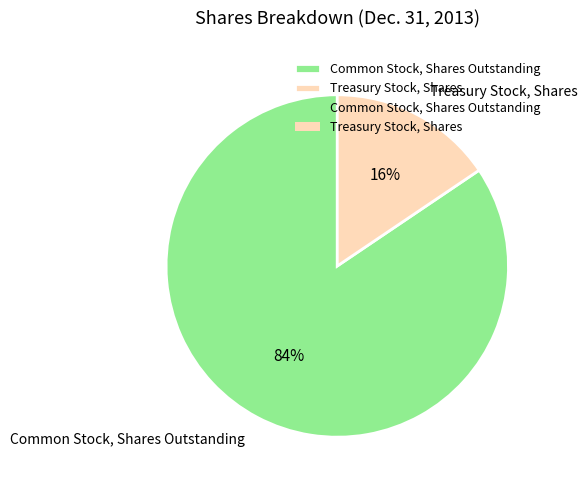

Does Treasury Stock, Shares account for over 50% of the chart?

No